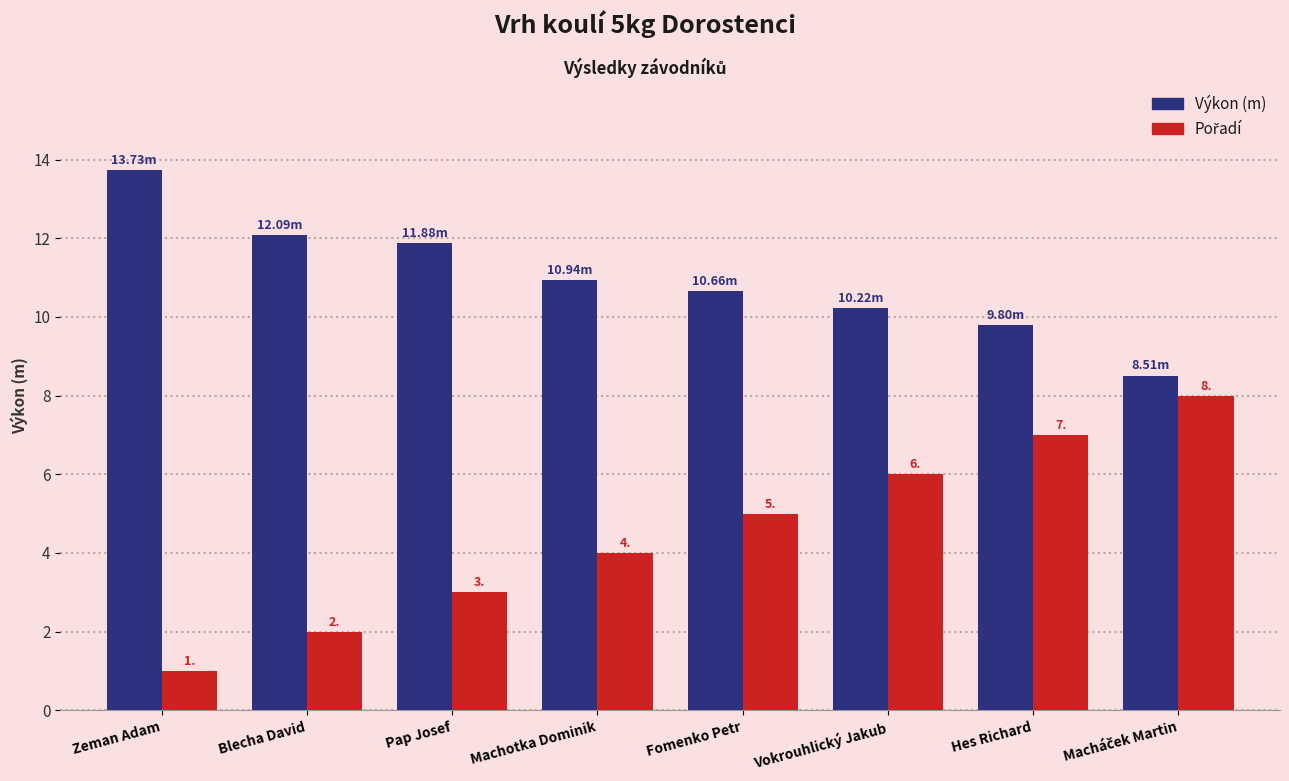

Which label corresponds to the smallest value in the chart?

Zeman Adam